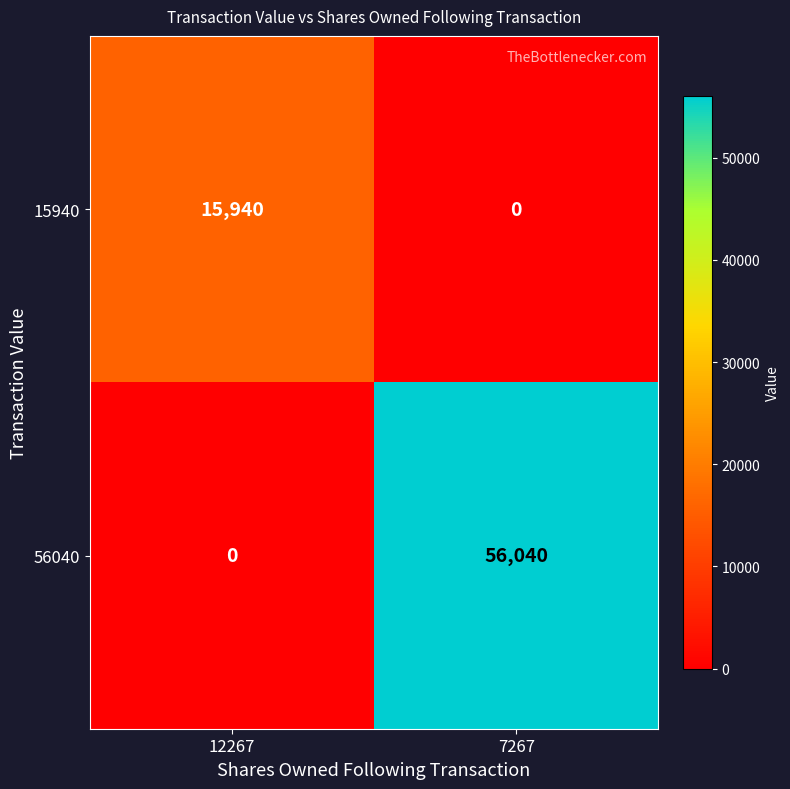

List the series in order of their overall mean, highest first.

56040, 15940